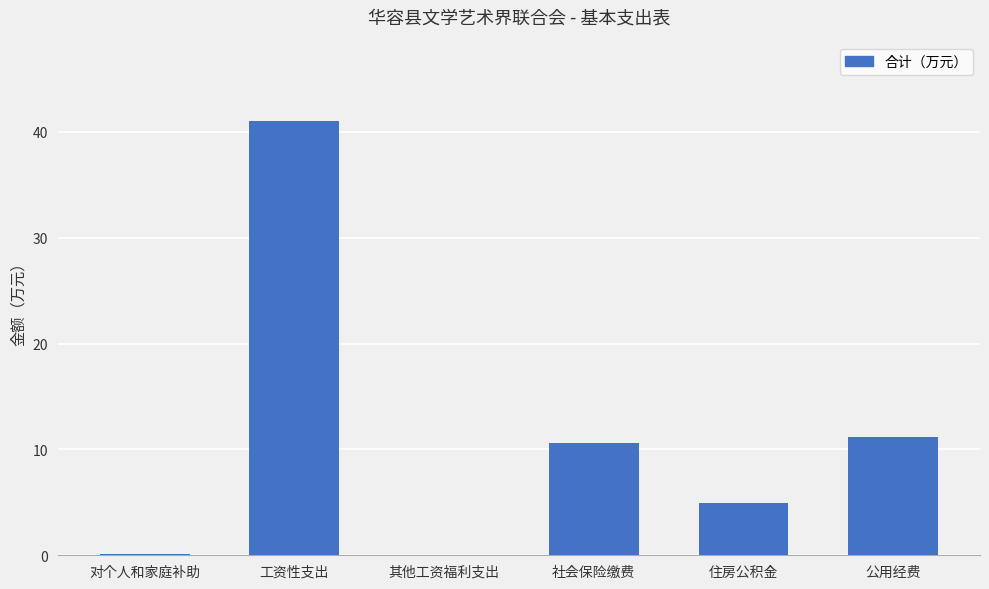

The value at 公用经费 is 6.3. True or false?

False